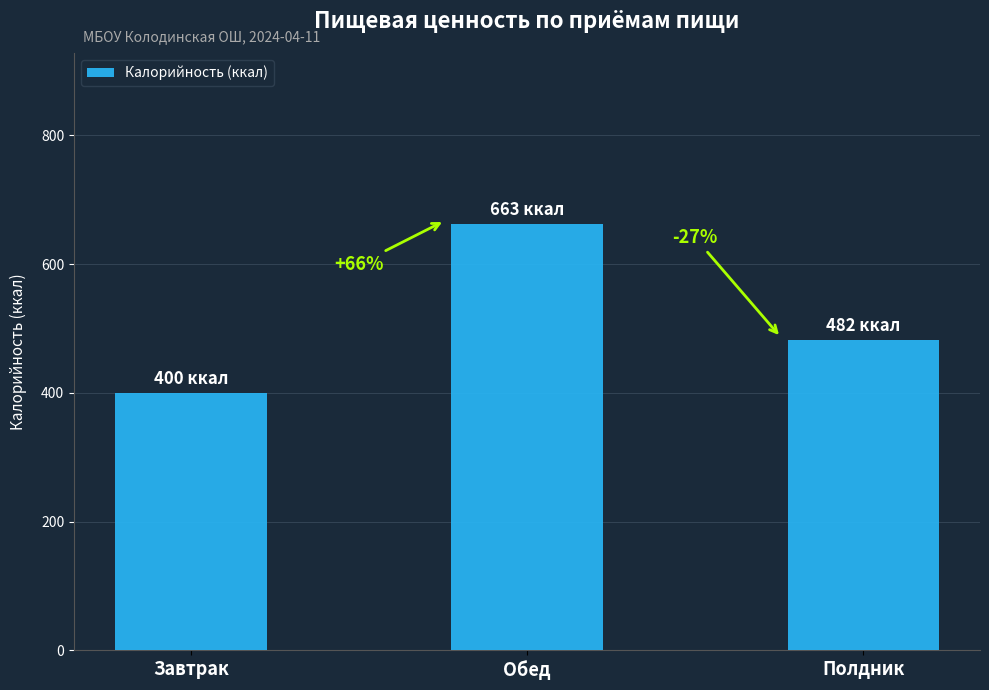

What is the label of the 1st bar from the right?

Полдник